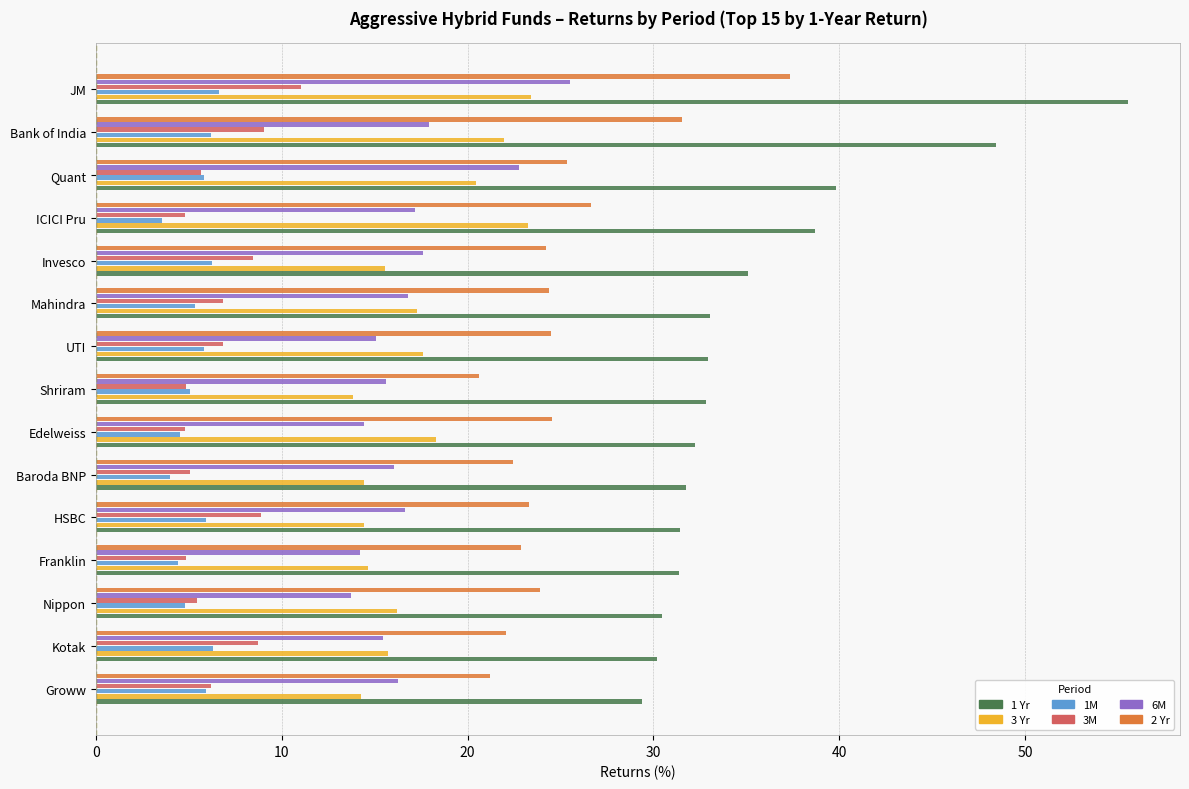

True or false: 3M has a value of 11.0 at Mahindra.

False